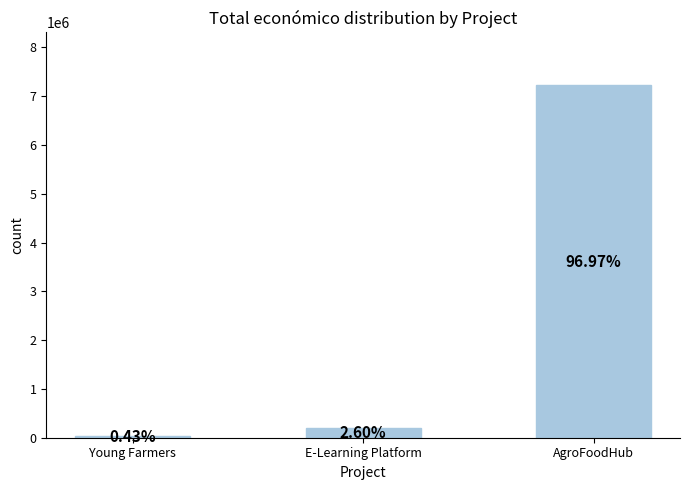

What is the label of the 3rd bar from the left?

AgroFoodHub